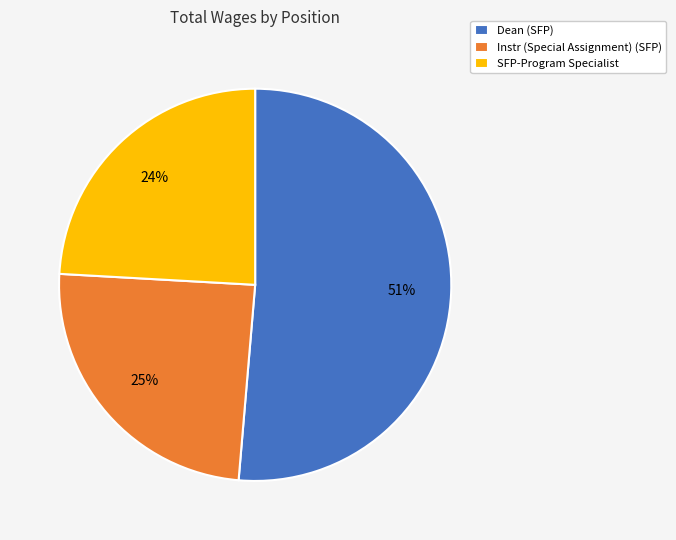

To the nearest percent, what is the difference between the largest and smallest slice percentages?

27%